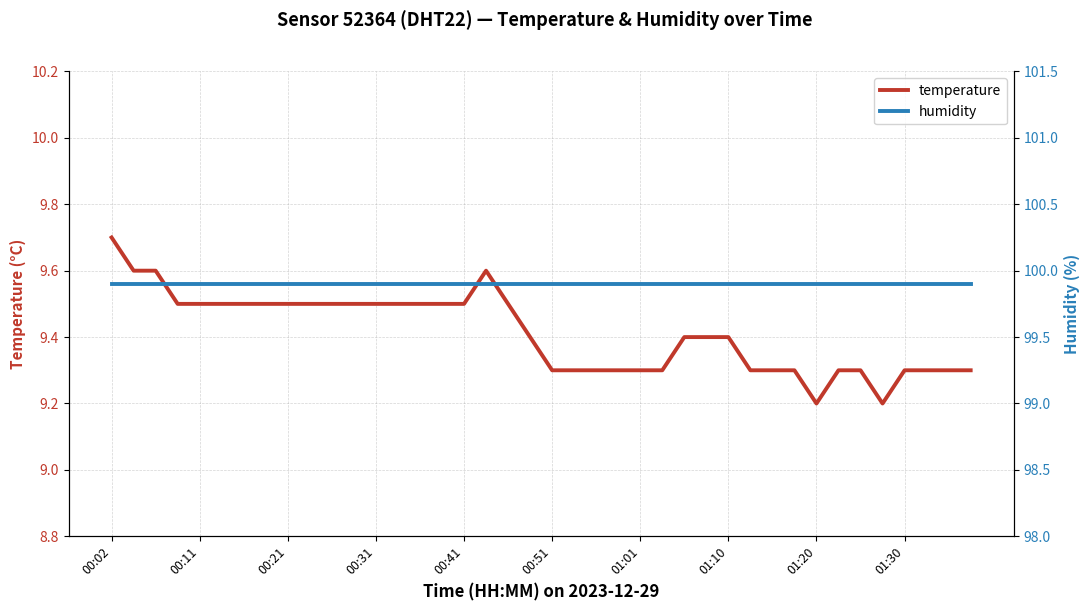

Where is the first local maximum for temperature?

17